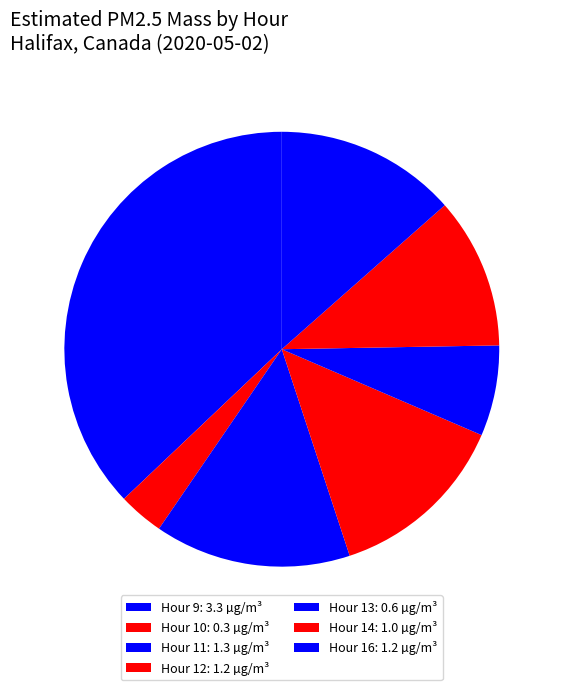

To the nearest percent, what percentage of the pie is Hour 9?

37%